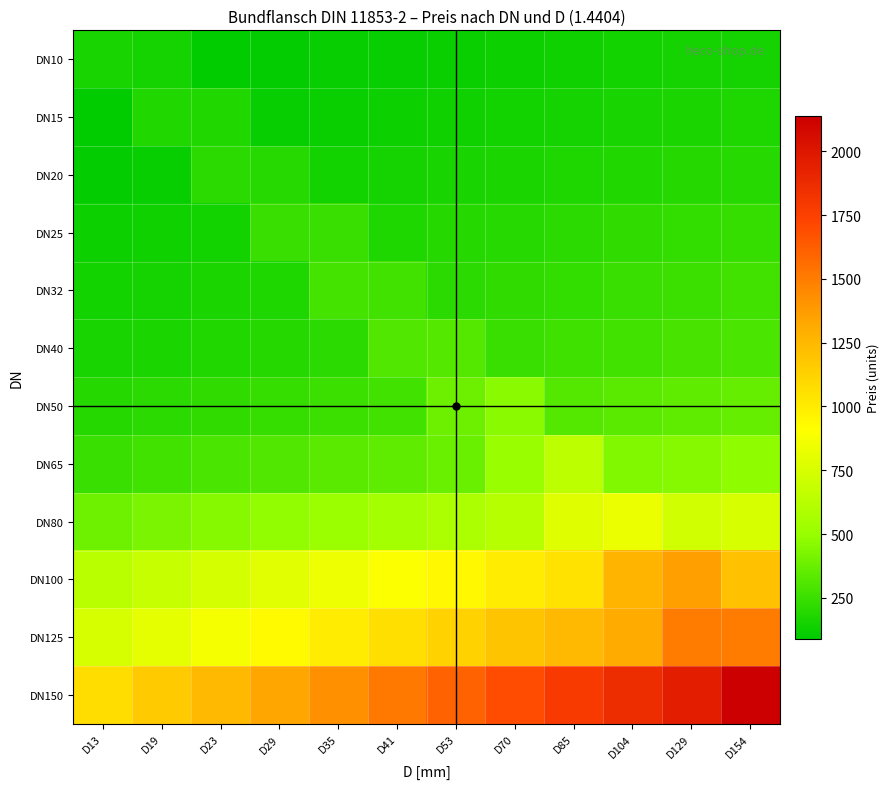

At which category does the chart reach its minimum across all series?

D13